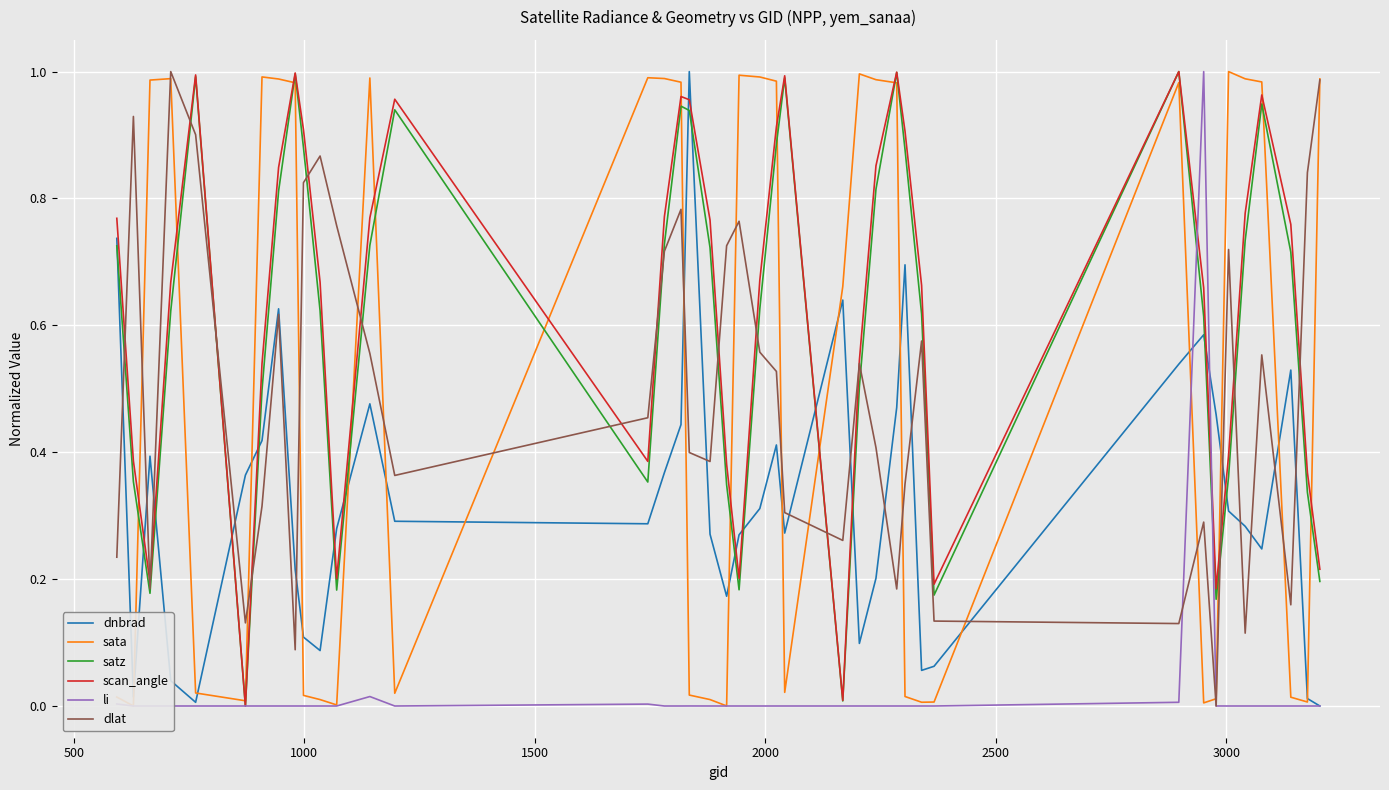

Rank the series by their maximum value, from highest to lowest.

dnbrad, sata, satz, scan_angle, li, dlat